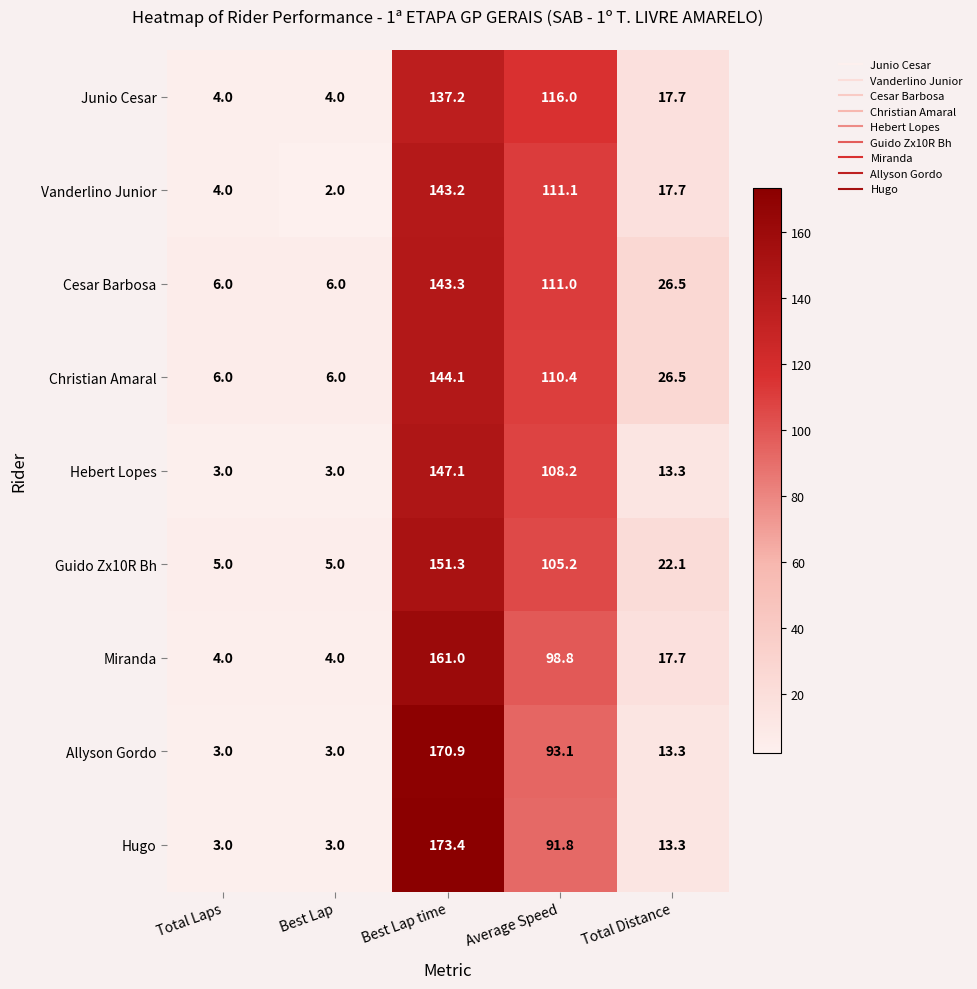

The Miranda series shows 6.2 at Best Lap. True or false?

False